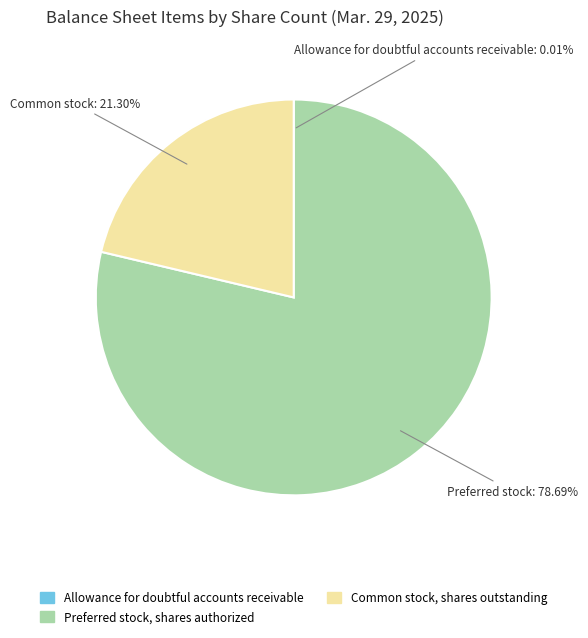

Approximately how many times larger is the value at Common stock, shares outstanding compared to Preferred stock, shares authorized?

0.3